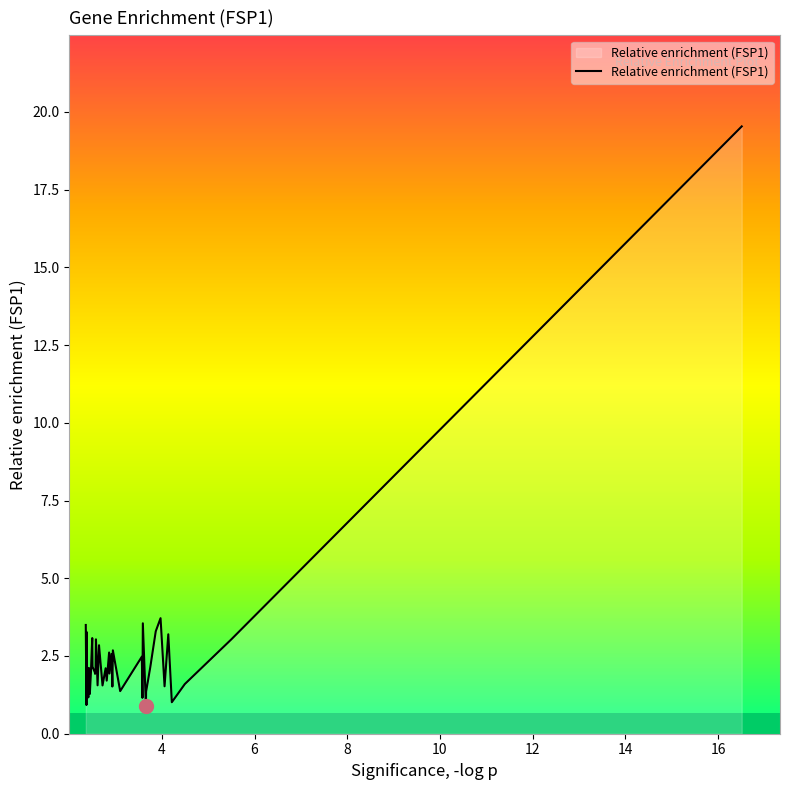

What is the maximum value for Relative enrichment (FSP1)?

19.5